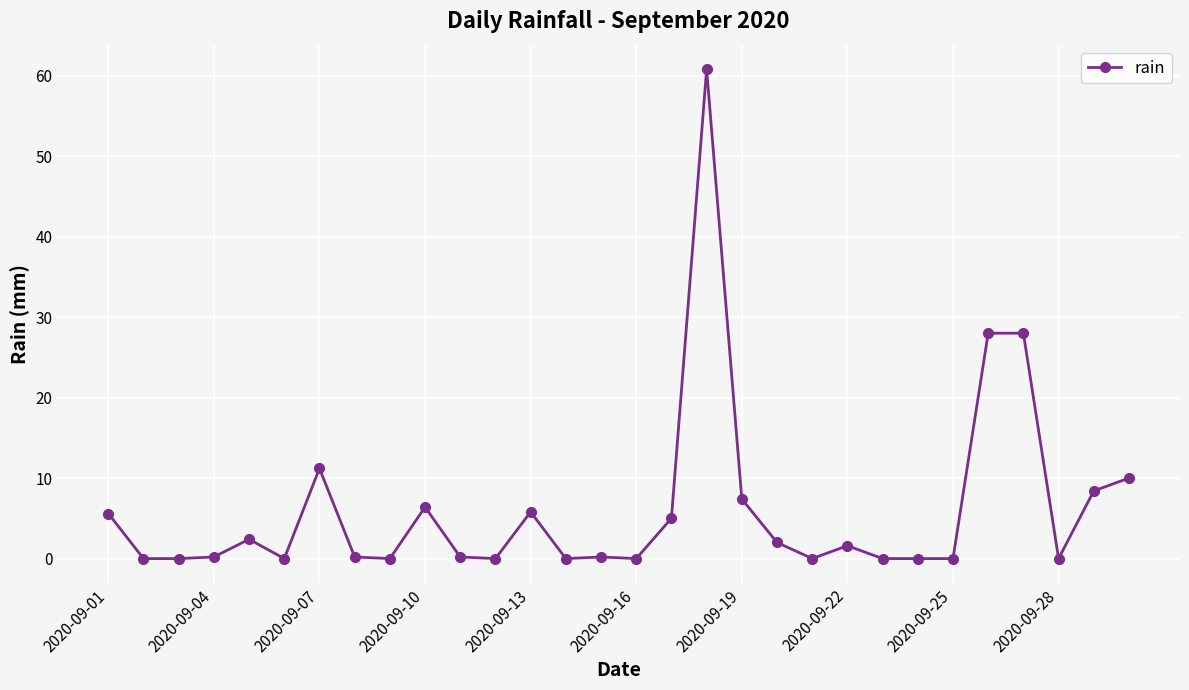

What is the value of the 20th point from the left?

2.0